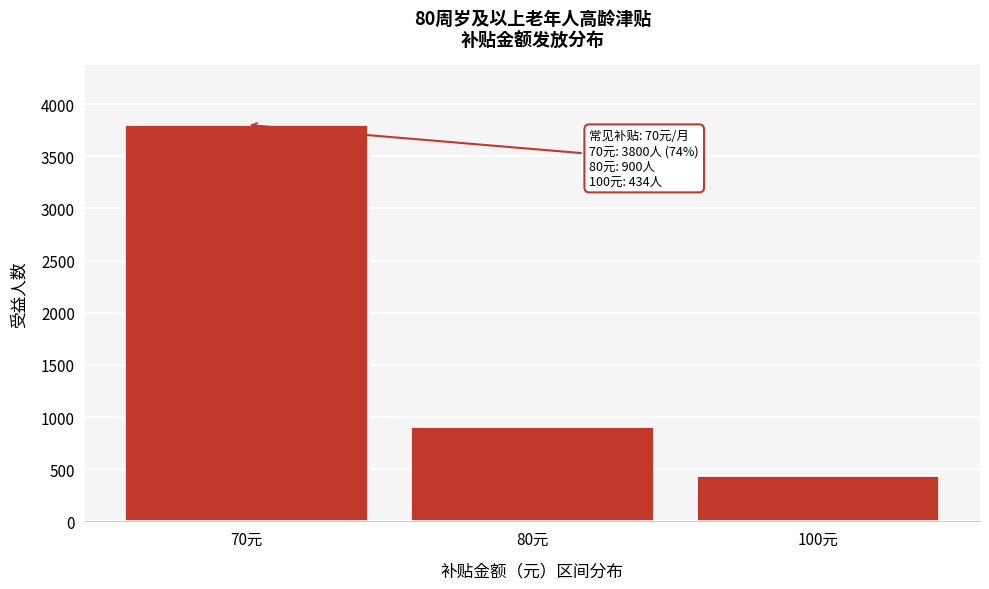

Reading left to right, extract all data points from this chart.

70元=3800	80元=900	100元=434